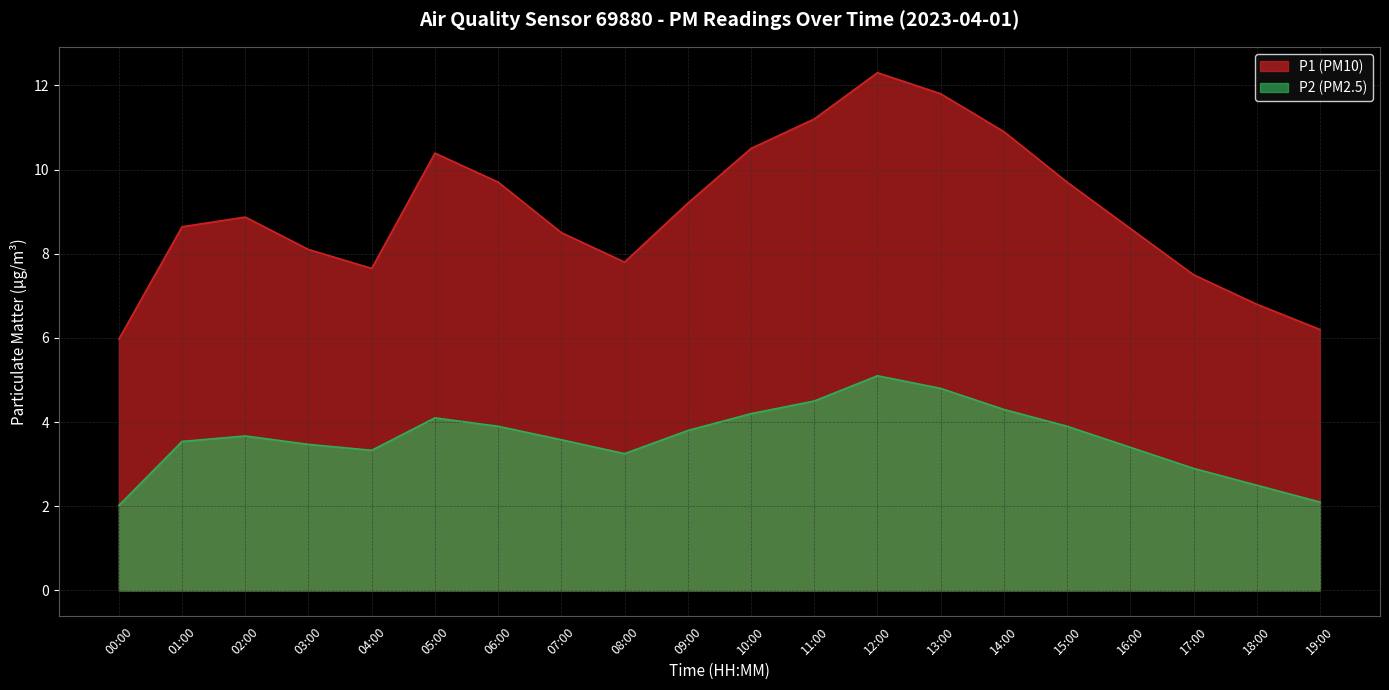

Where is the first local maximum for P1?

02:00